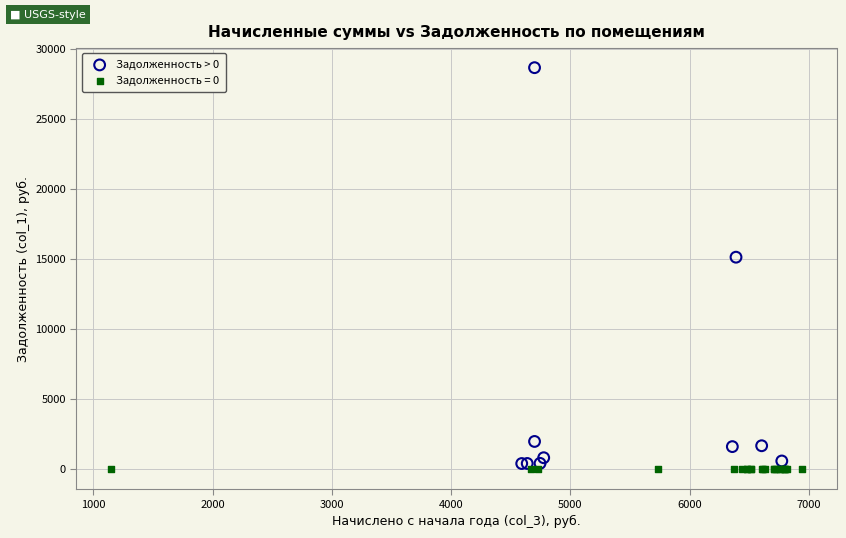

Which series reaches the maximum Y coordinate?

Задолженность > 0